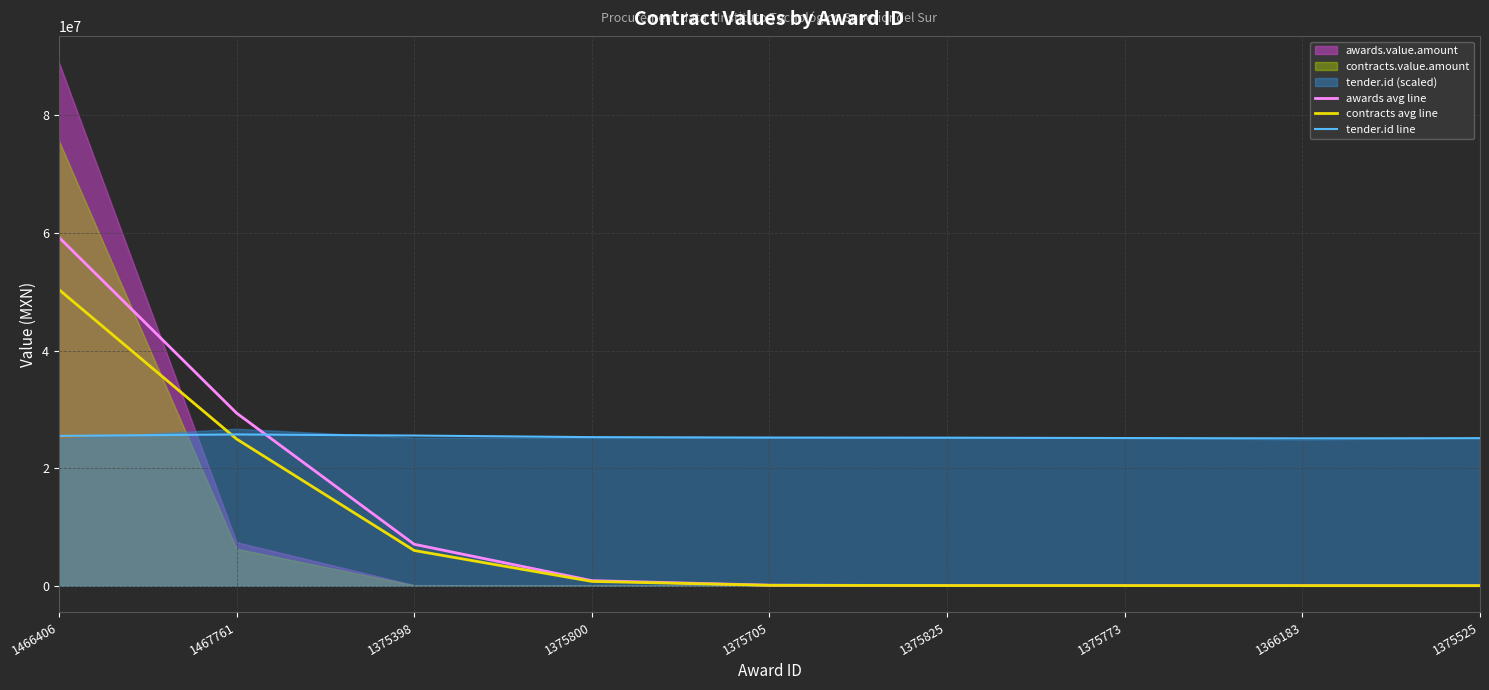

Which has a higher value, 1466406 or 1375705?

1466406